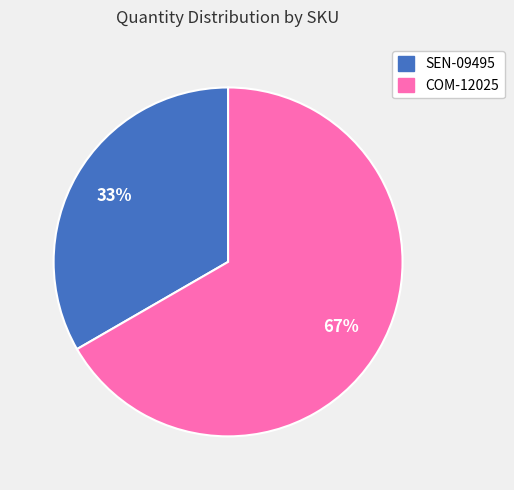

What percentage is the COM-12025 slice, to the nearest percent?

67%